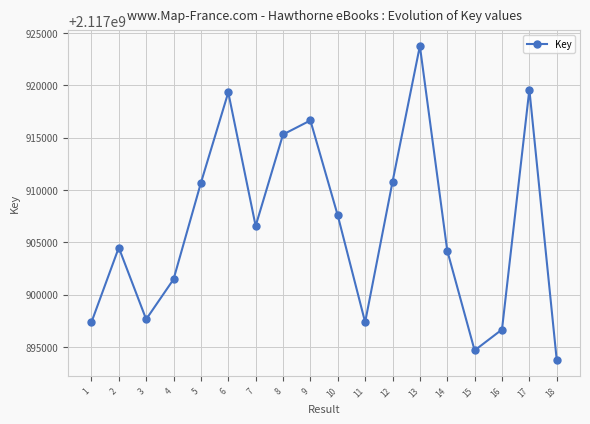

What is the value of the 12th point from the left?

2117910773